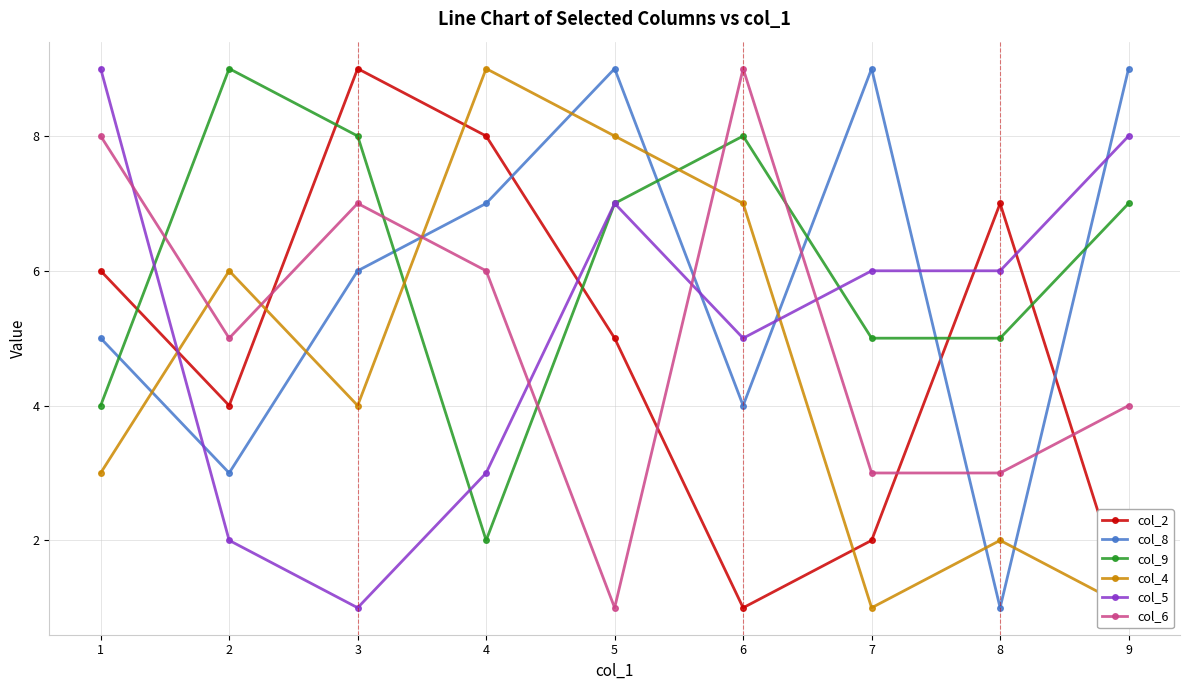

Is it true that col_8 equals 2 at 1?

False